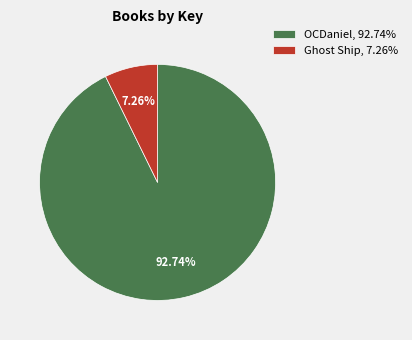

The Ghost Ship slice represents 7% of the pie. True or false?

True